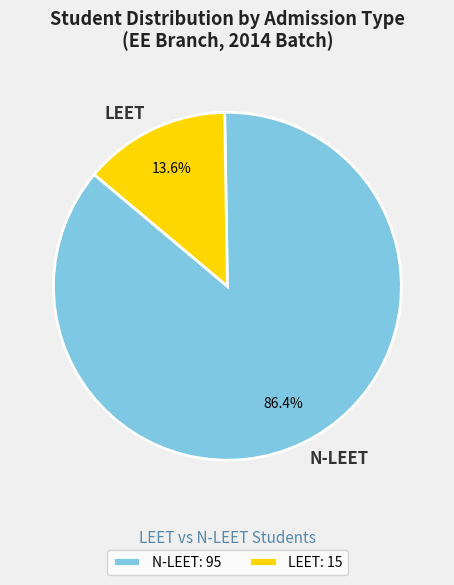

What is the total percentage of LEET and N-LEET?

100.0%